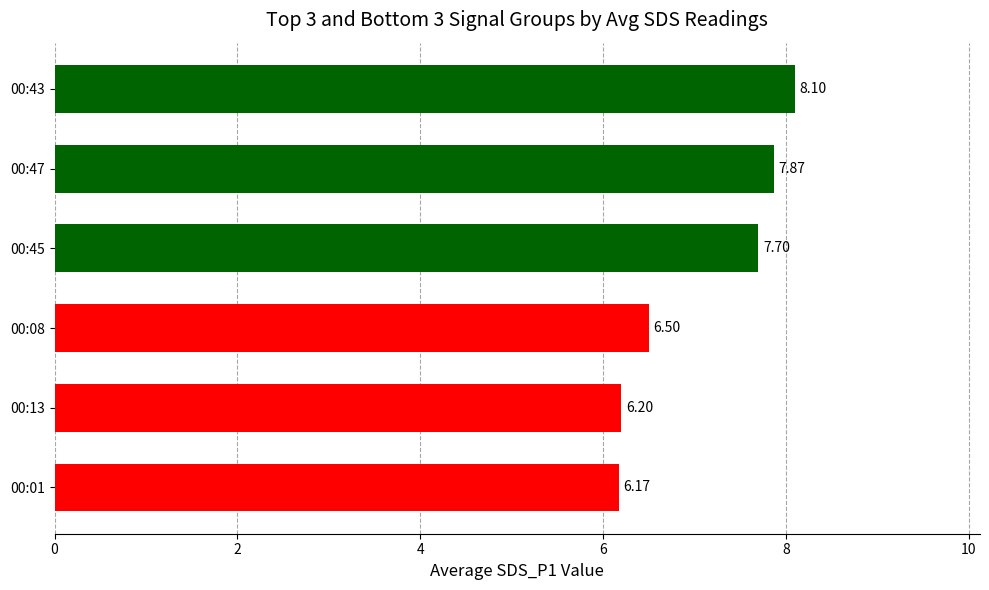

Count the number of values greater than 7.

3